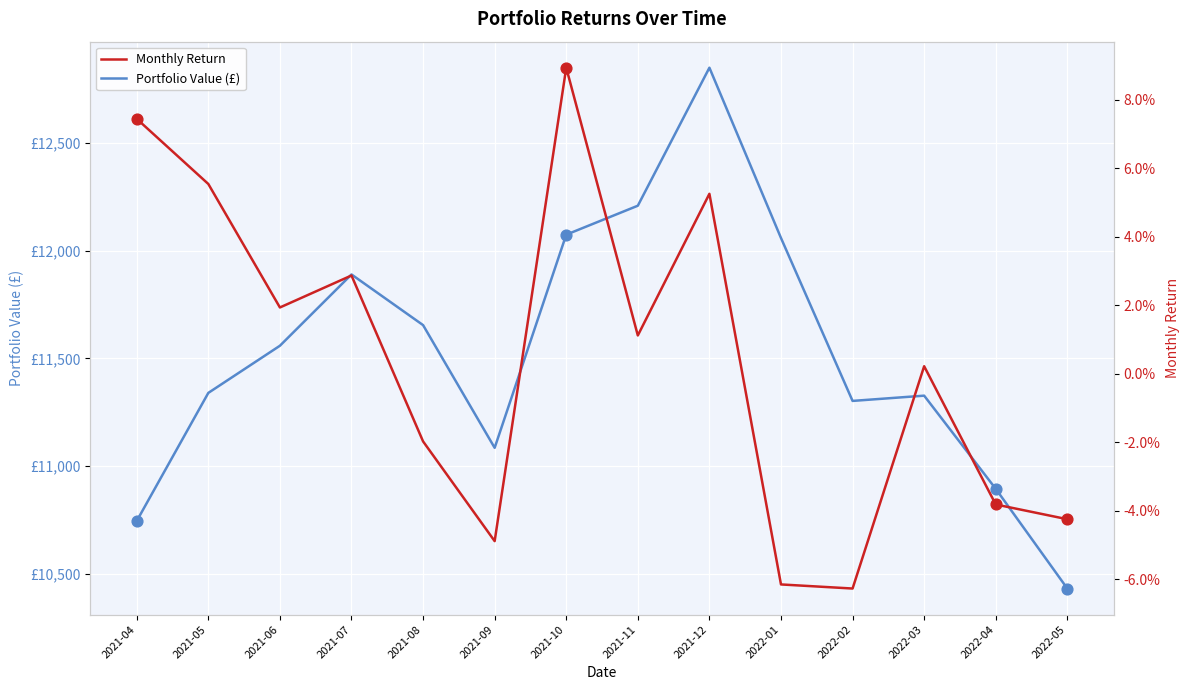

What are all the series names shown in the legend?

Portfolio Value (£), Monthly Return